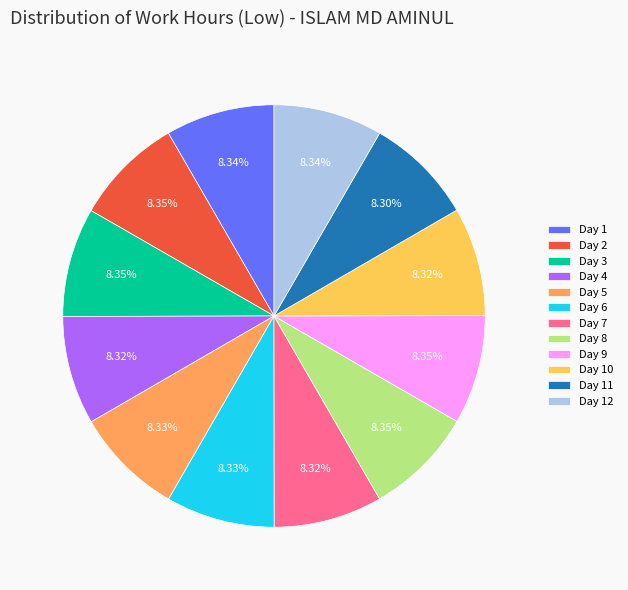

To the nearest percent, what percentage of the pie is Day 1?

8%